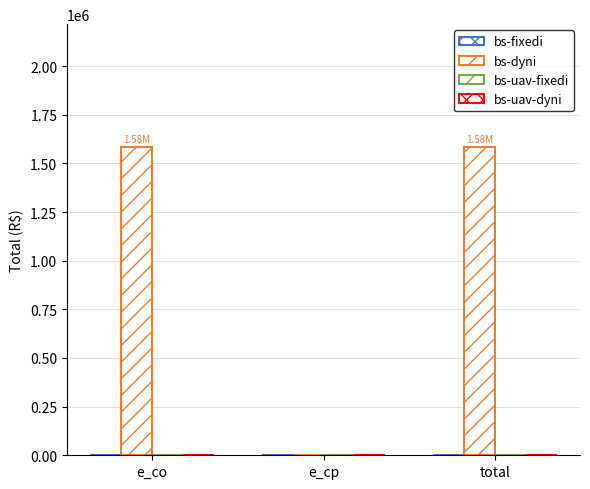

Reading left to right, what are all the values shown in this chart?

bs-fixedi: e_co=0.0	e_cp=0.0	total=0.0
bs-dyni: e_co=1582739.1	e_cp=0.0	total=1582739.1
bs-uav-fixedi: e_co=0.0	e_cp=0.0	total=0.0
bs-uav-dyni: e_co=0.0	e_cp=0.0	total=0.0